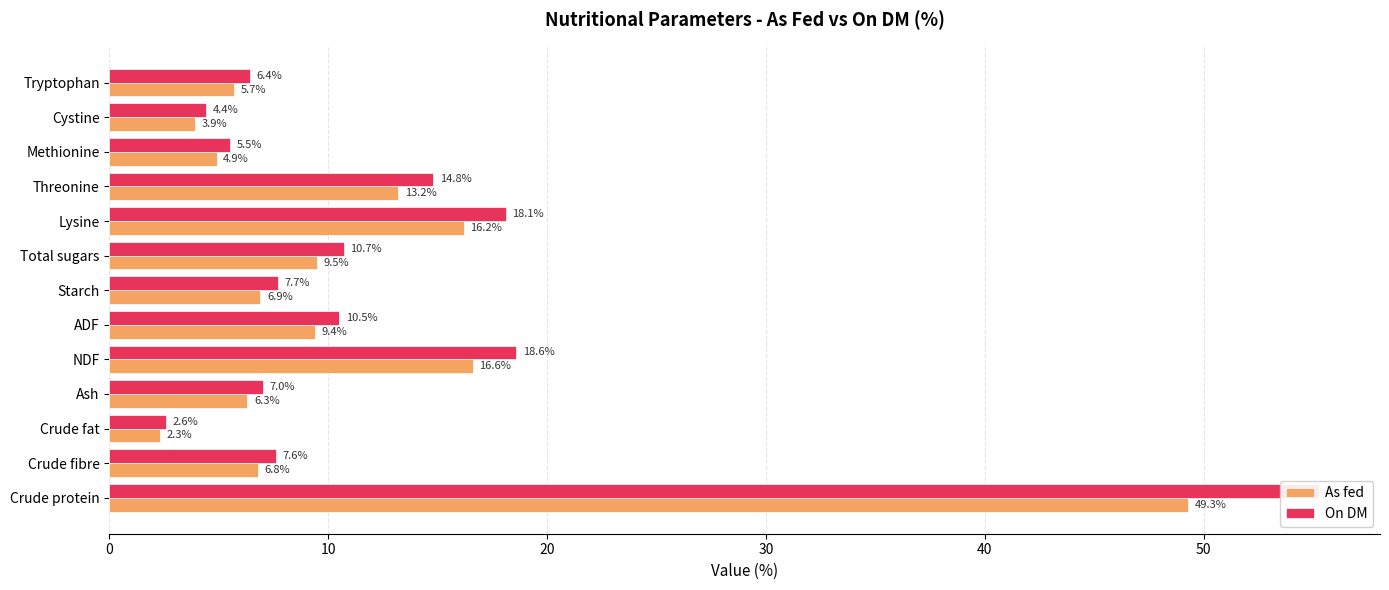

Which series changed the most between Threonine and Cystine?

On DM